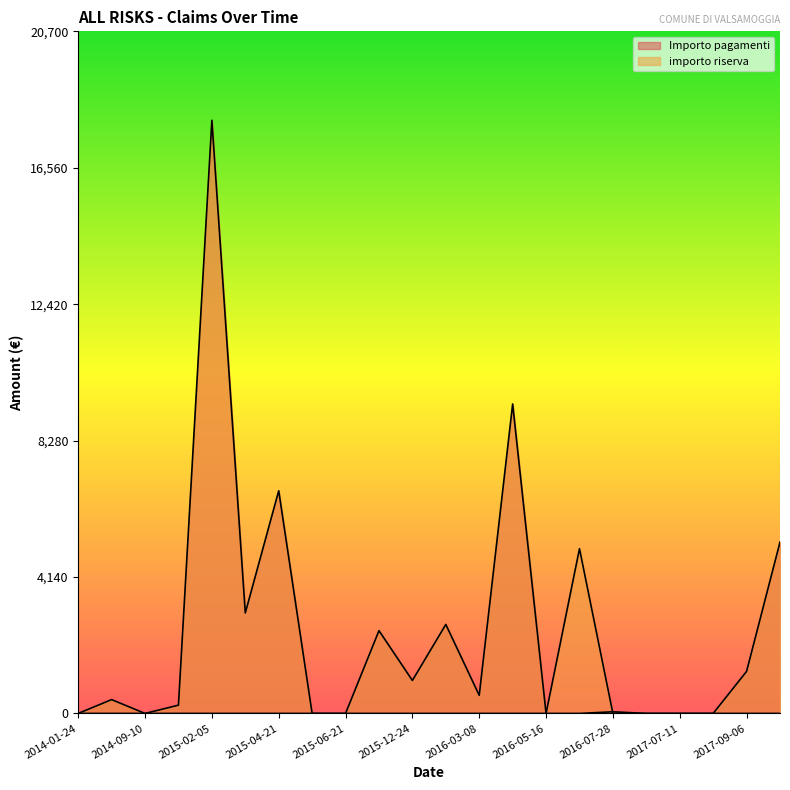

Between 2016-03-07 and 2014-05-04, which is larger?

2016-03-07